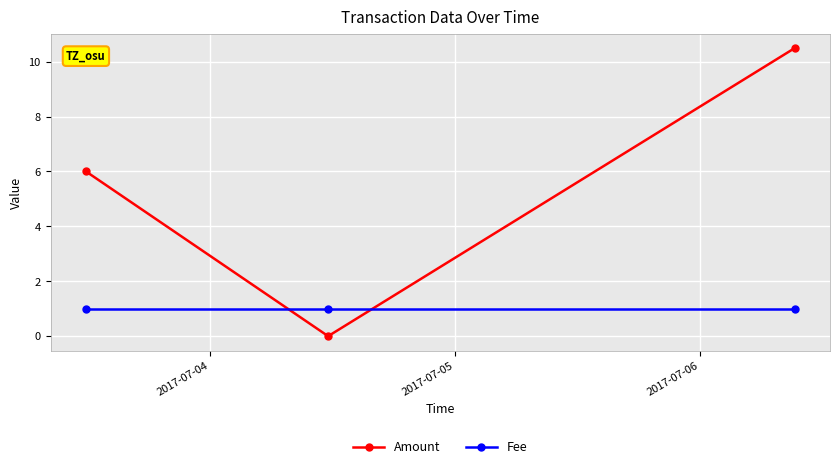

How many lines are shown in the chart?

2